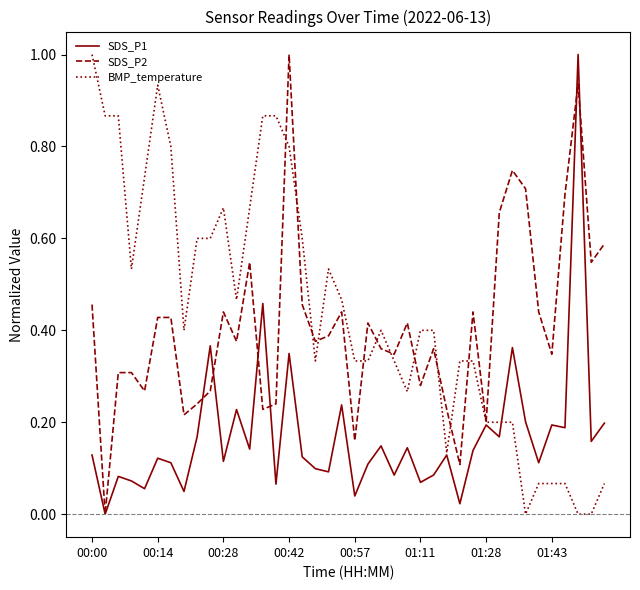

What is the greatest value displayed?

1.0